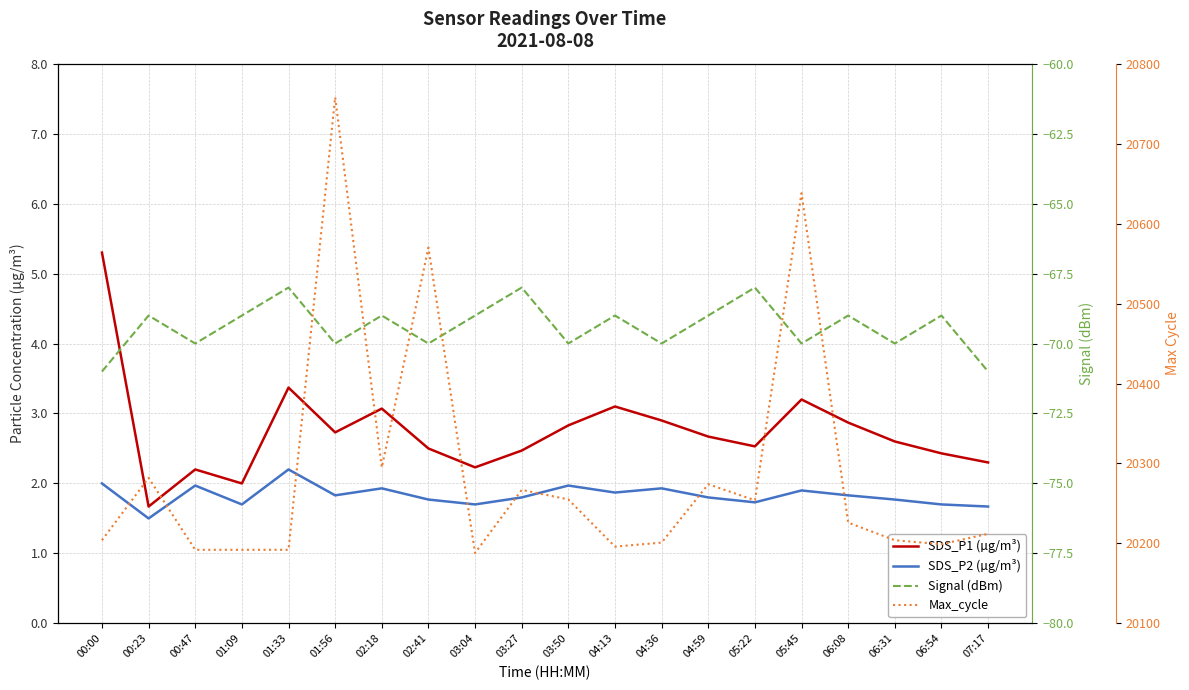

The Max_cycle series shows 4226.5 at 04:13. True or false?

False